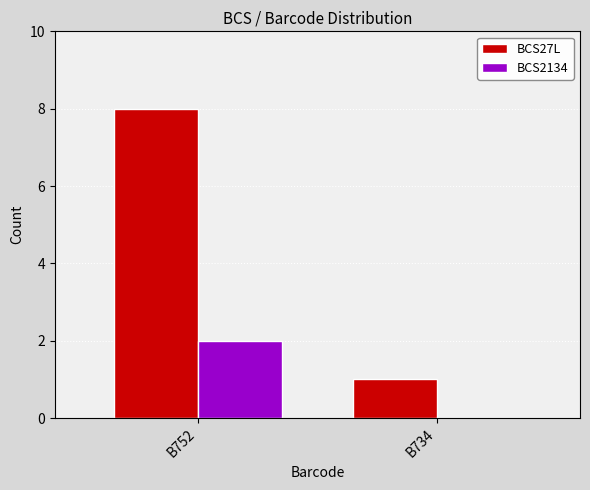

Is it true that BCS27L equals 1 at B734?

True